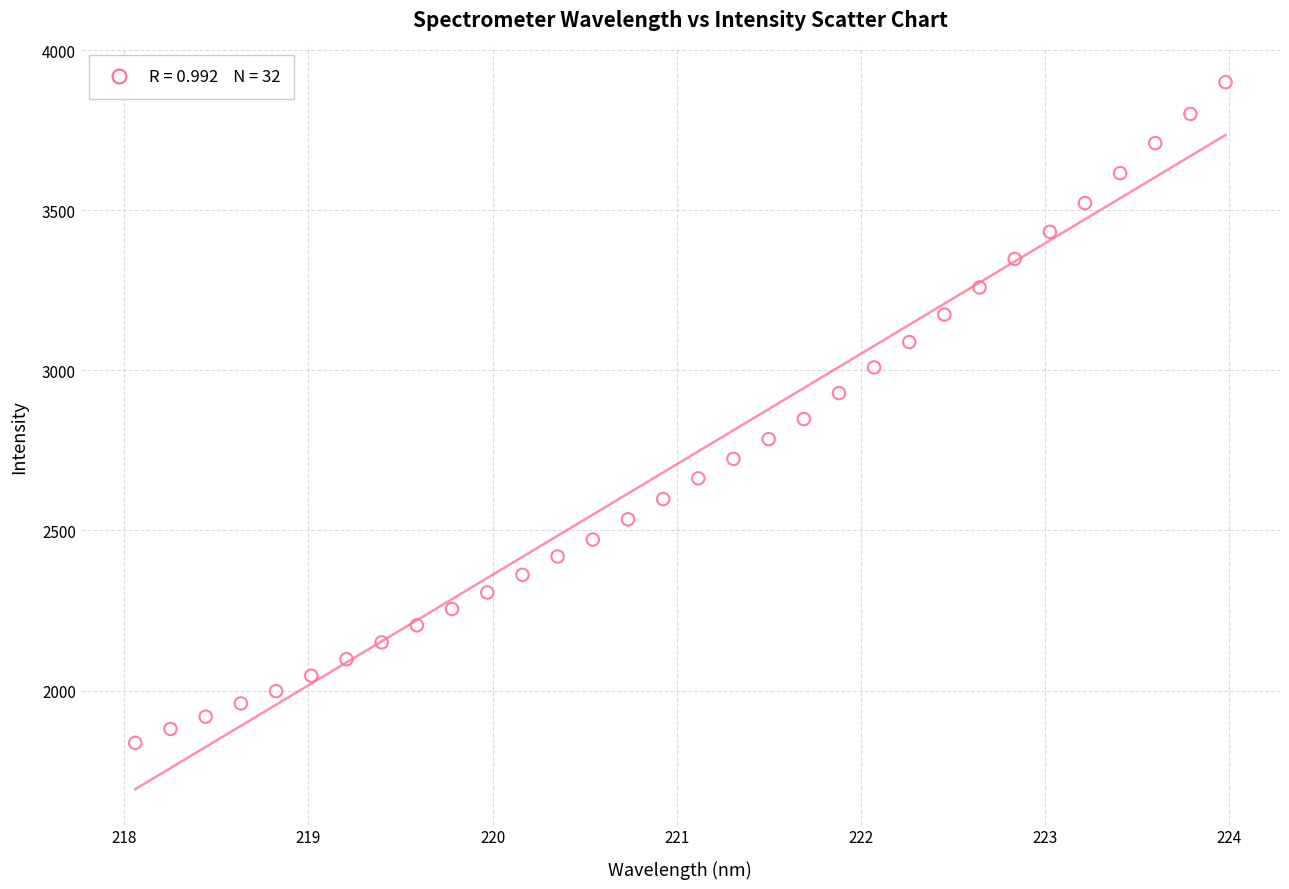

What is the range of Y values (max minus min)?

2062.7